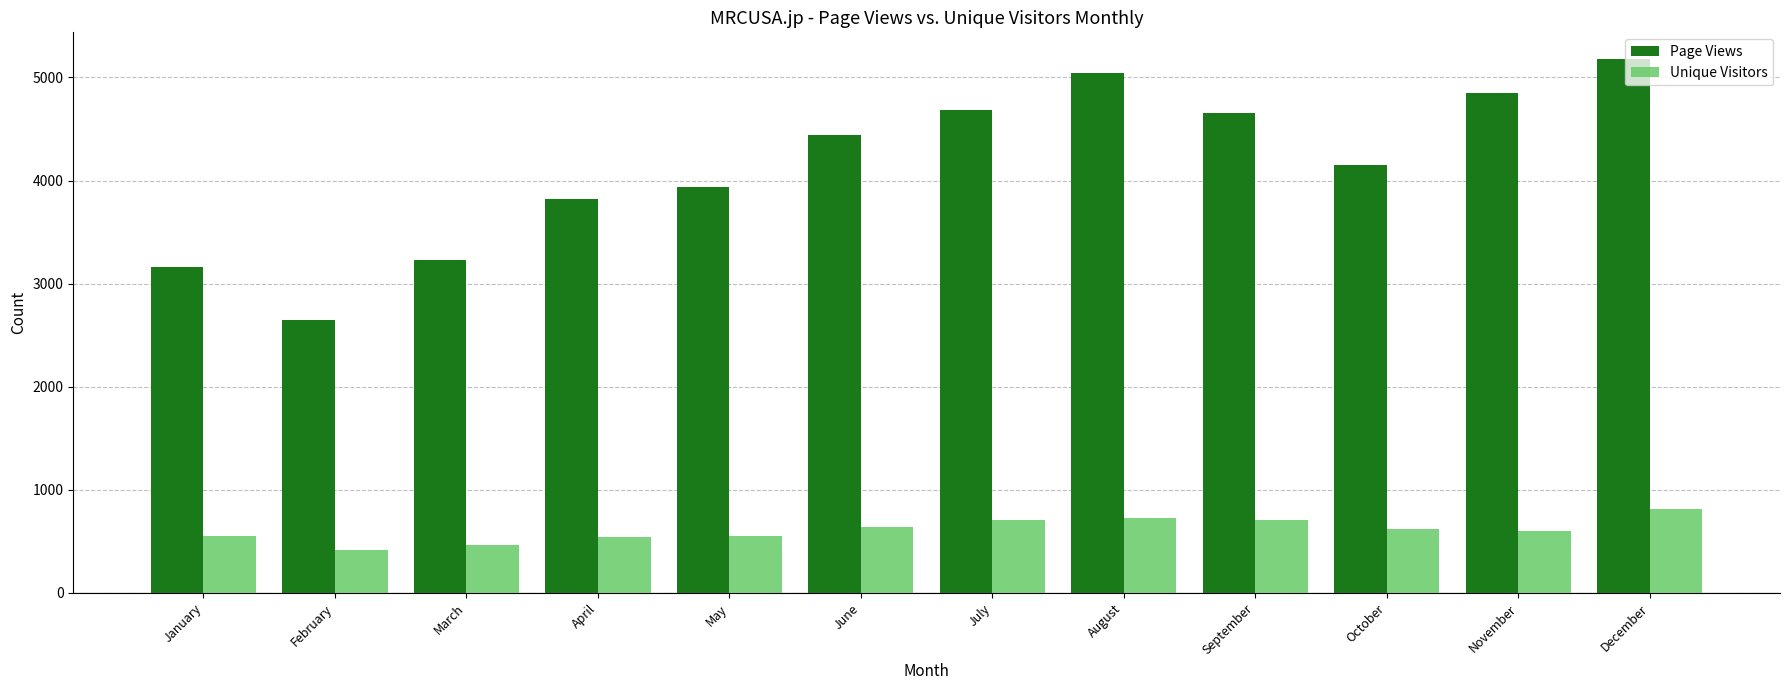

Rank the series by their maximum value, from highest to lowest.

Page Views, Unique Visitors